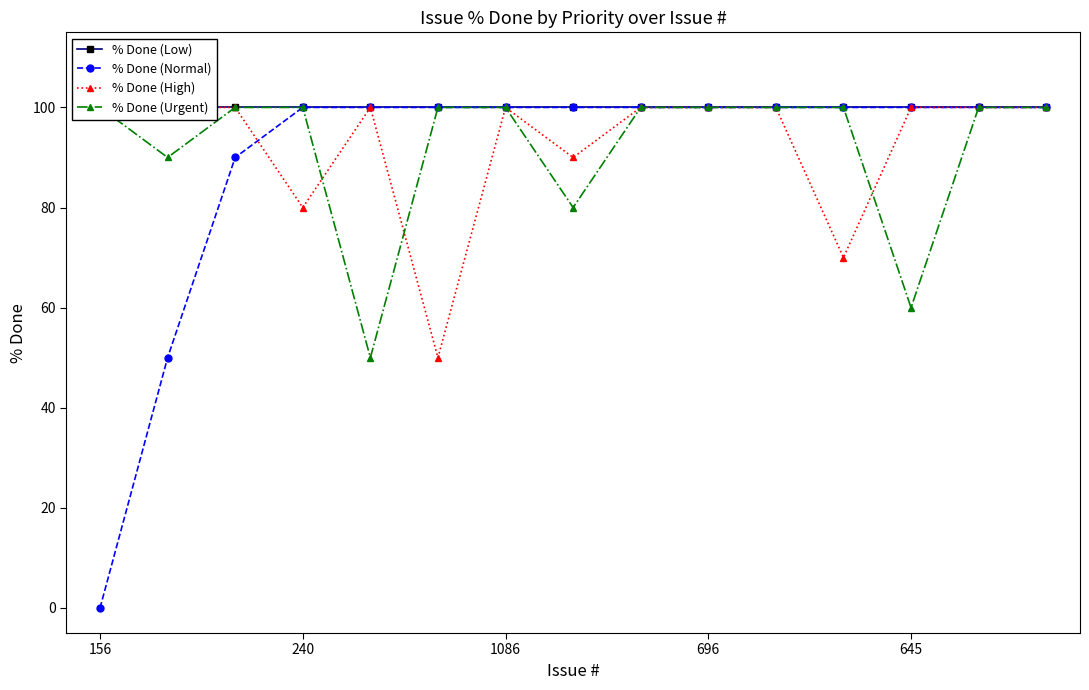

True or false: % Done (Low) has more than 1 points higher than both neighbors.

False